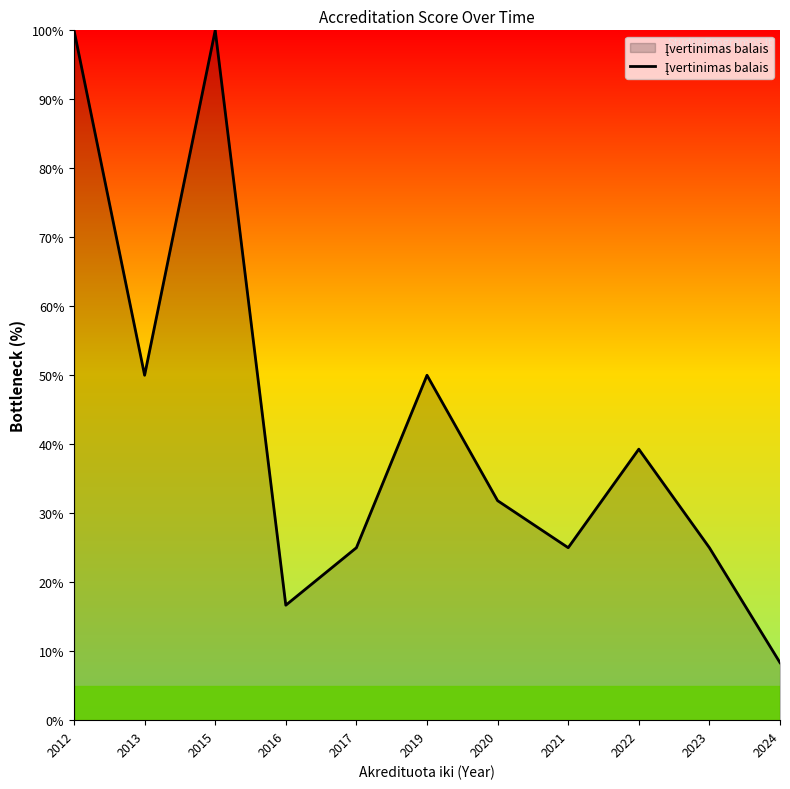

True or false: the data shows 14.9 at 2021.

False